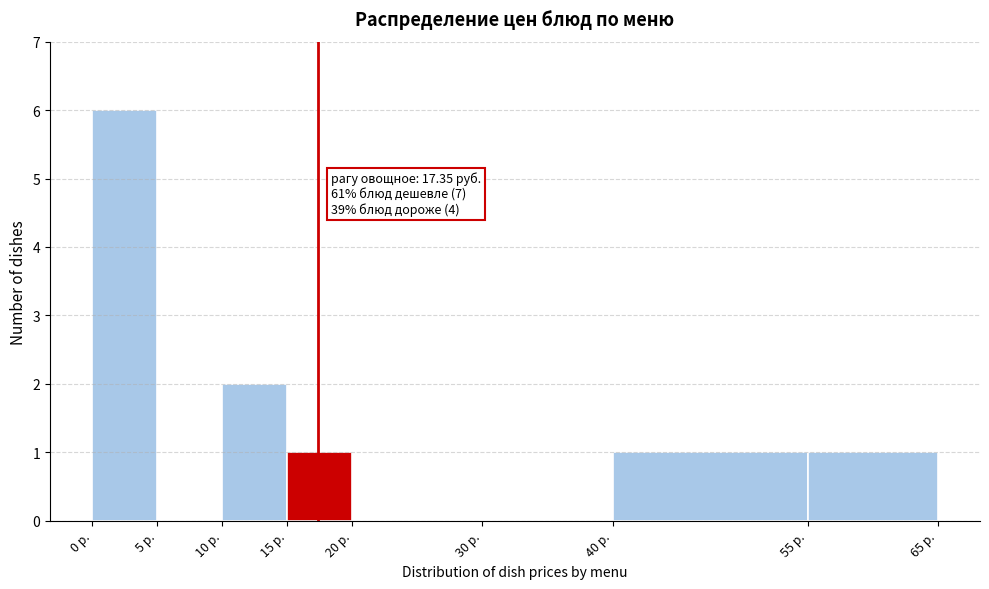

Over which range of the x-axis is the bar tallest?

0 to 5